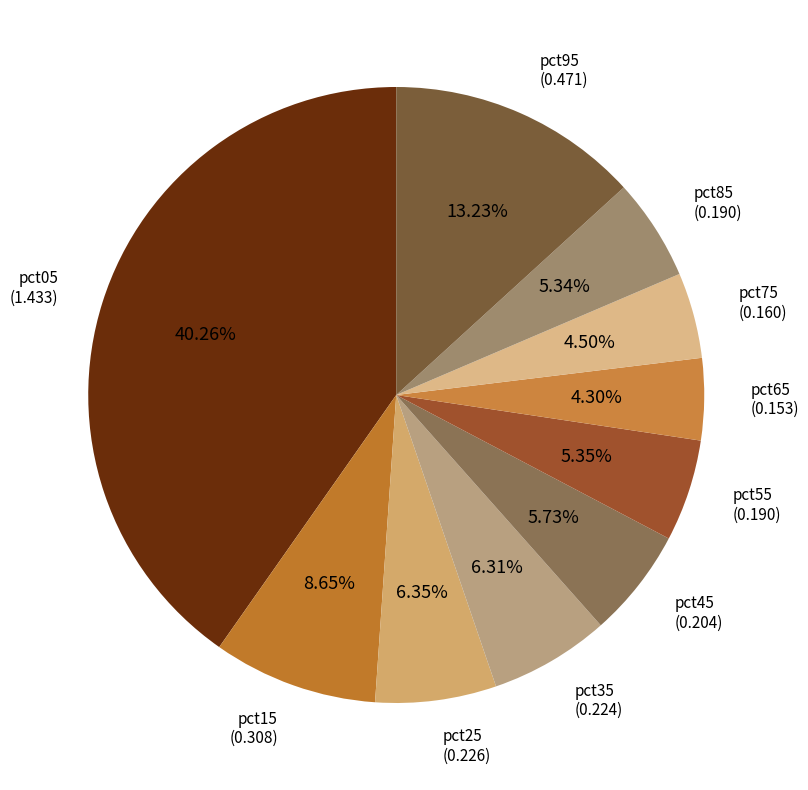

How many slices are in this pie chart?

10